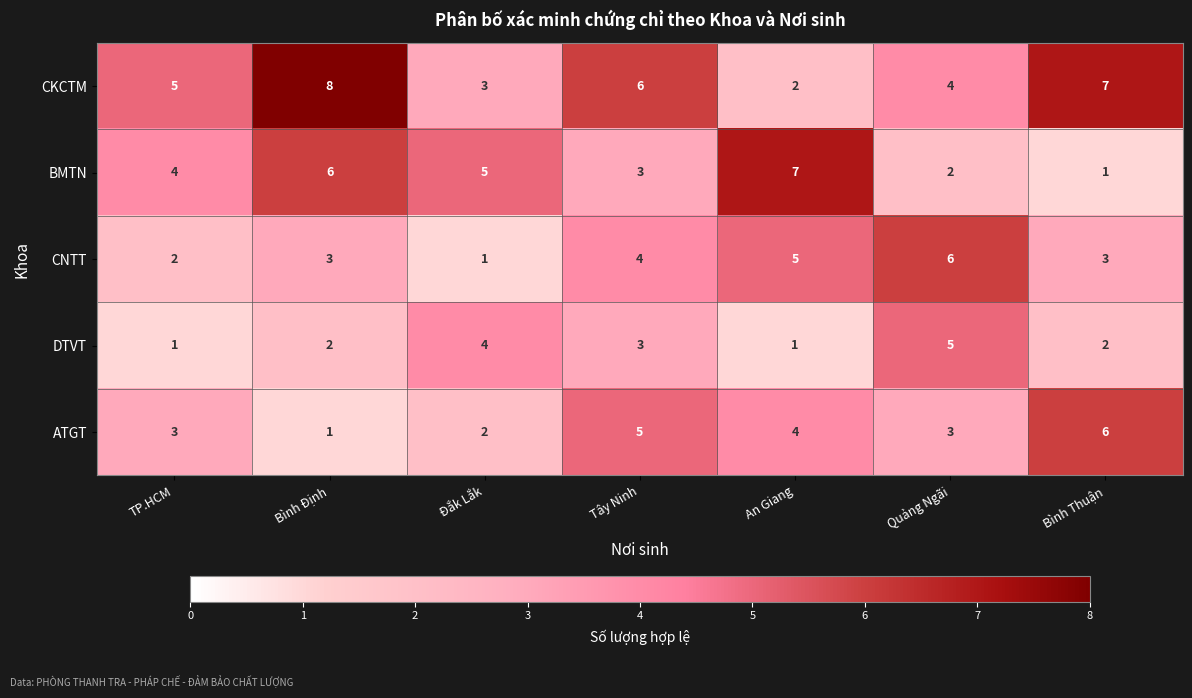

At how many categories does at least one series exceed 4?

7